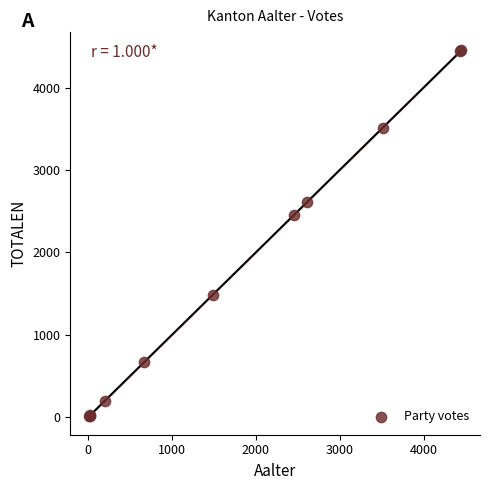

What Y value in the scatter plot is closest to 2231?

2460